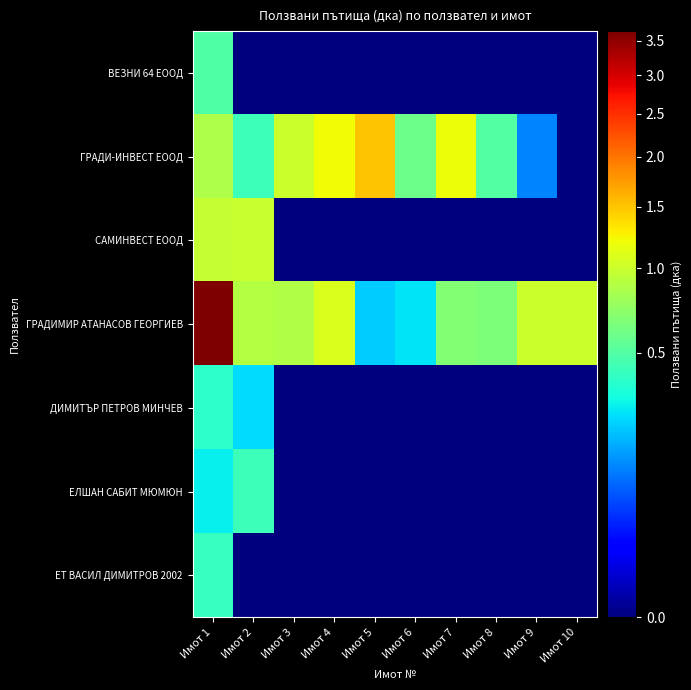

What is the difference between the highest and lowest values at Имот 2?

1.0